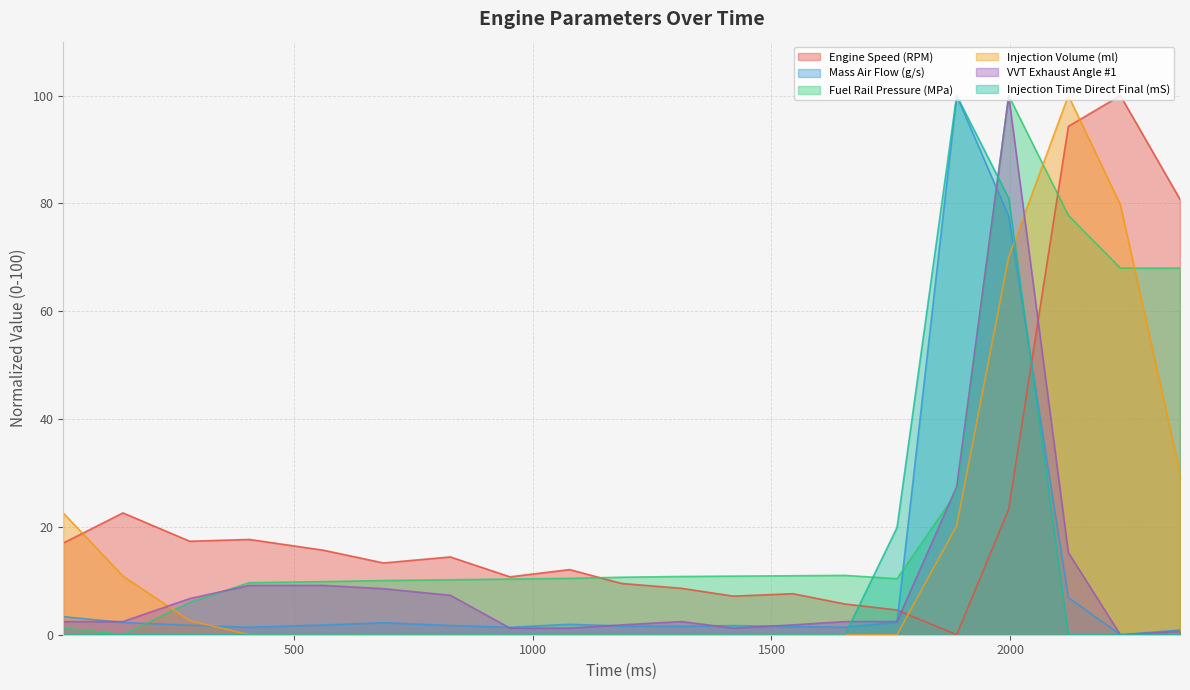

At which category is the sum across all series the highest?

1997